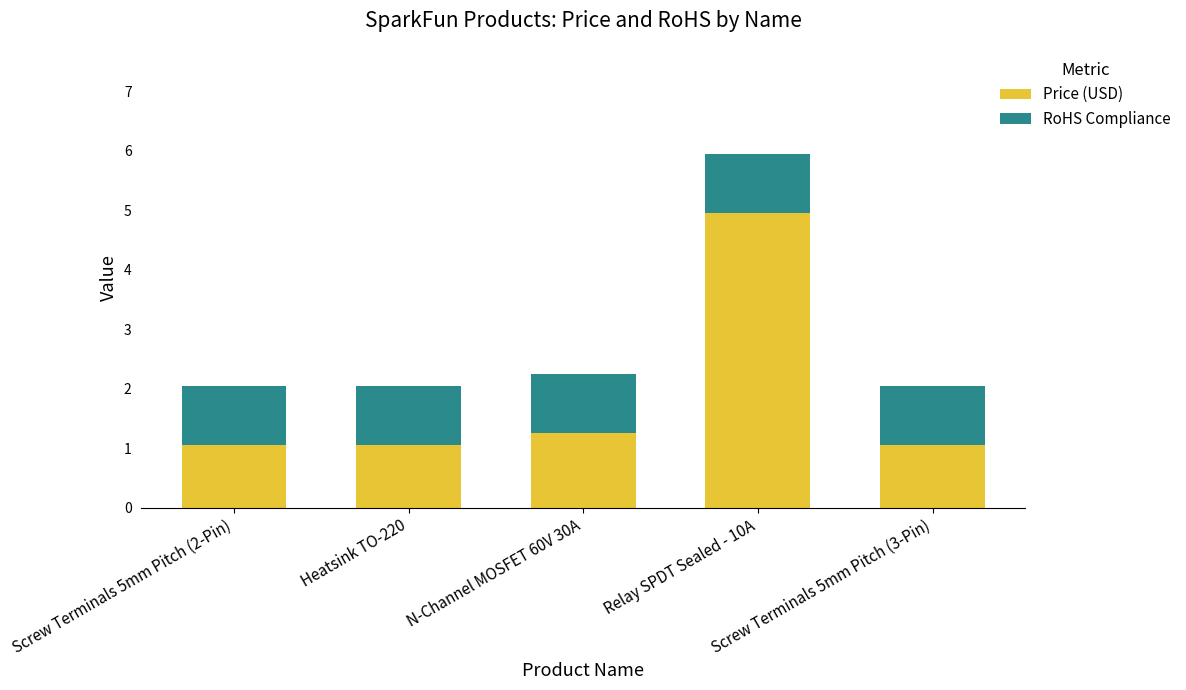

What is the difference between the maximum and minimum values in the Price (USD) series?

3.9